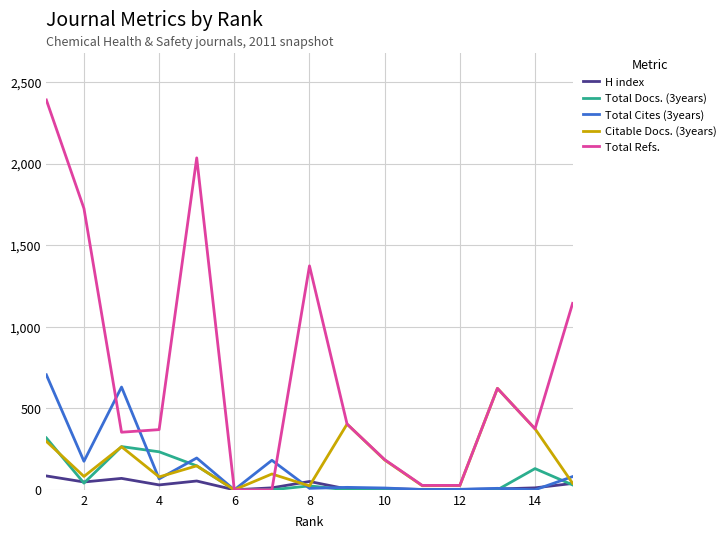

Which series has the largest total across all categories?

Total Refs.